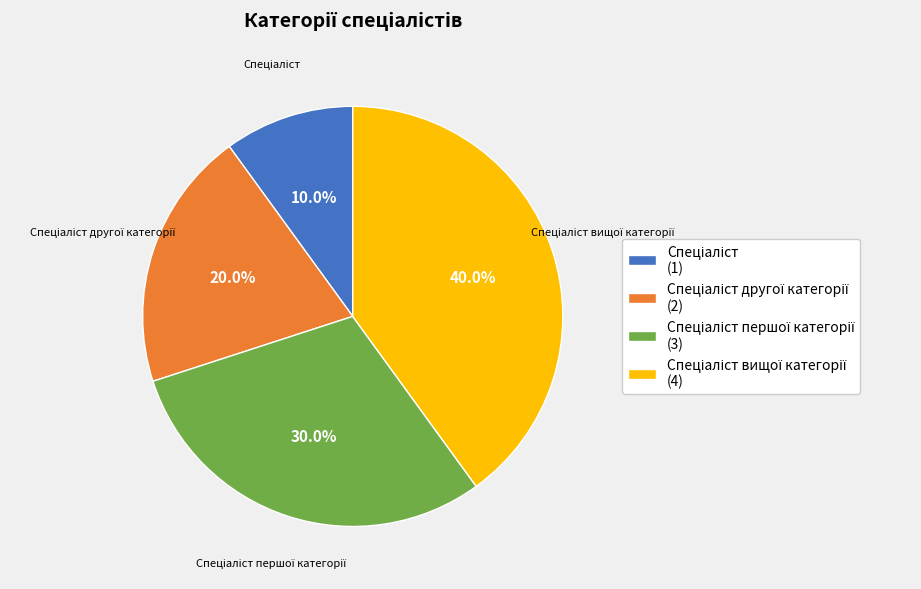

Does any single category account for the majority?

No